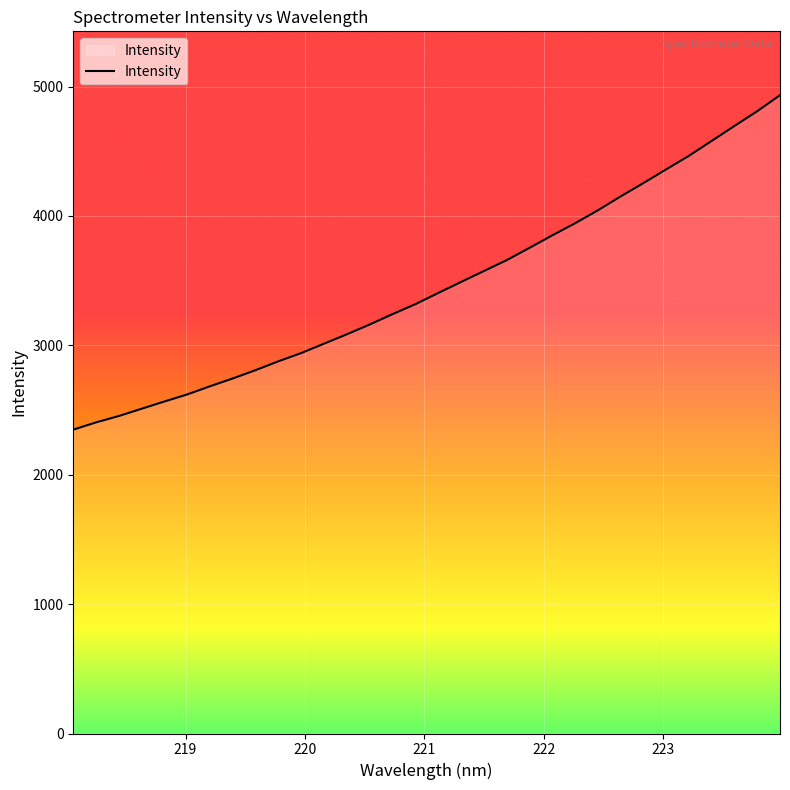

What is the minimum value shown in the chart?

2348.7